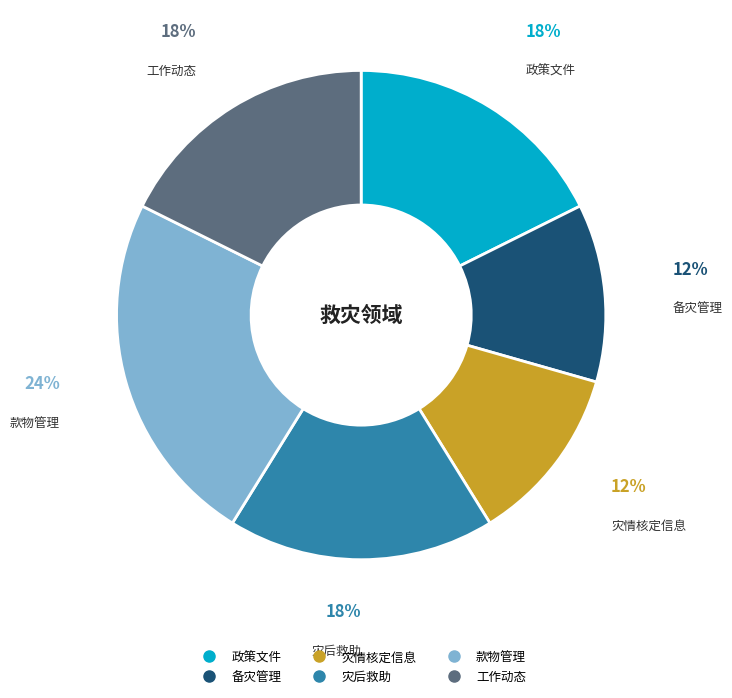

What is the largest slice in the pie chart?

款物管理